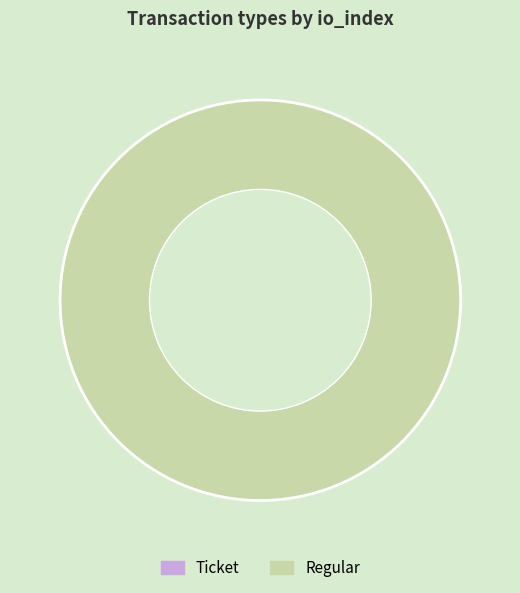

What is the largest slice in the pie chart?

Regular